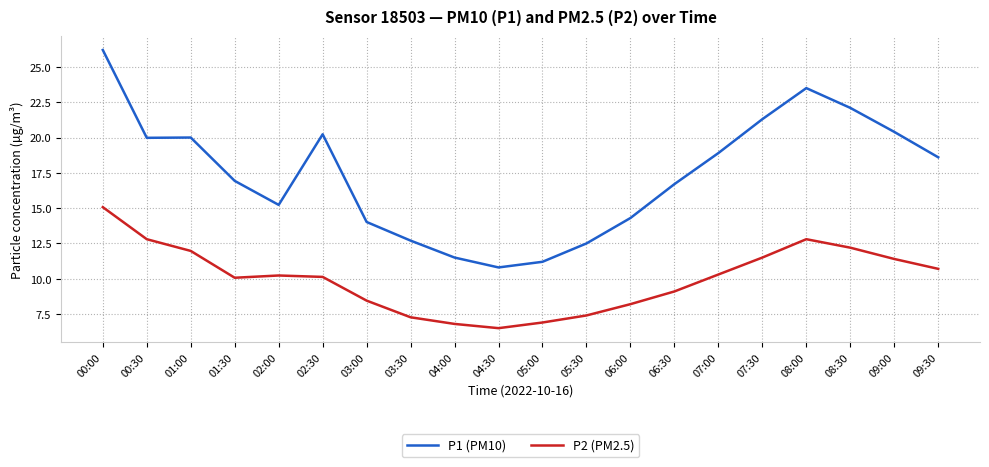

What is the total value across all series at 03:00?

22.5